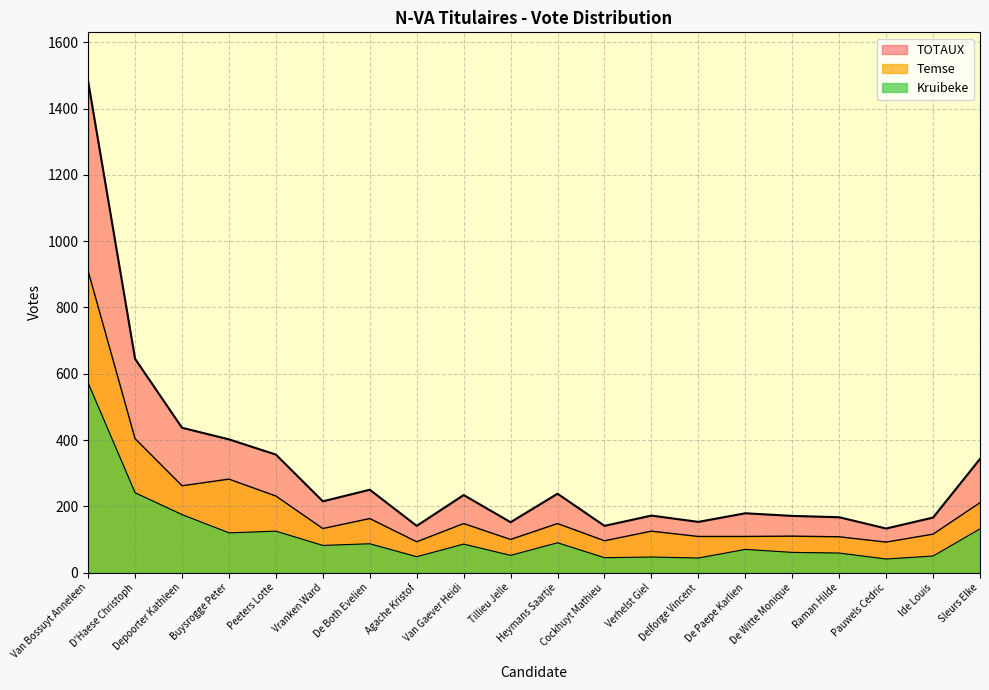

At which label does Kruibeke first exceed 82?

Van Bossuyt Anneleen